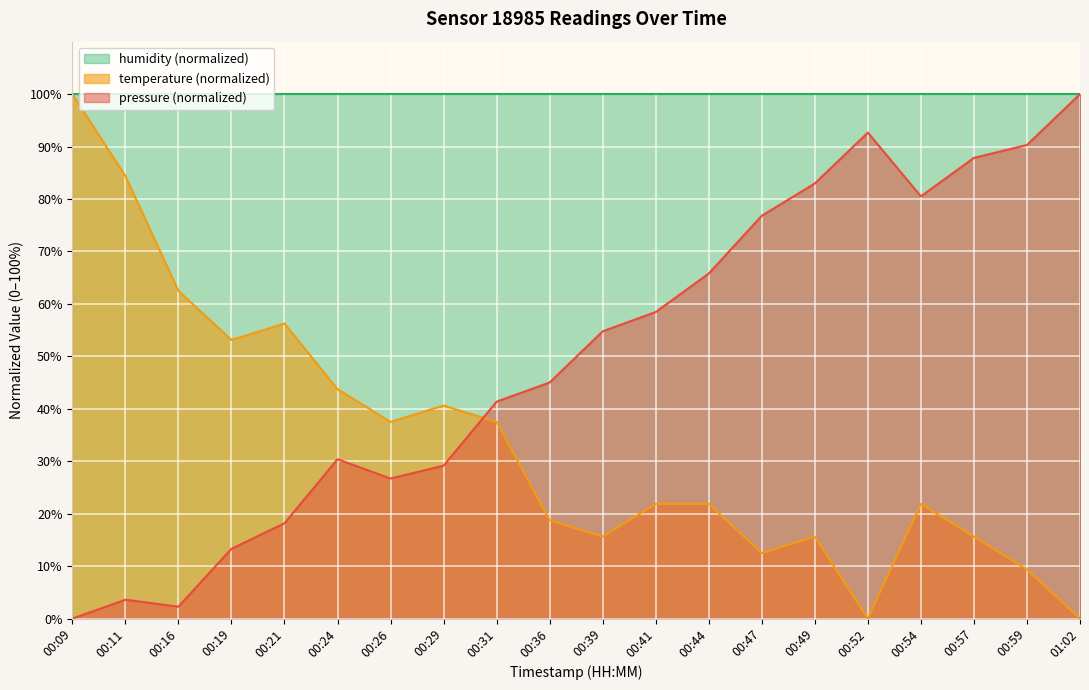

At which category does temperature reach its first local valley?

00:19